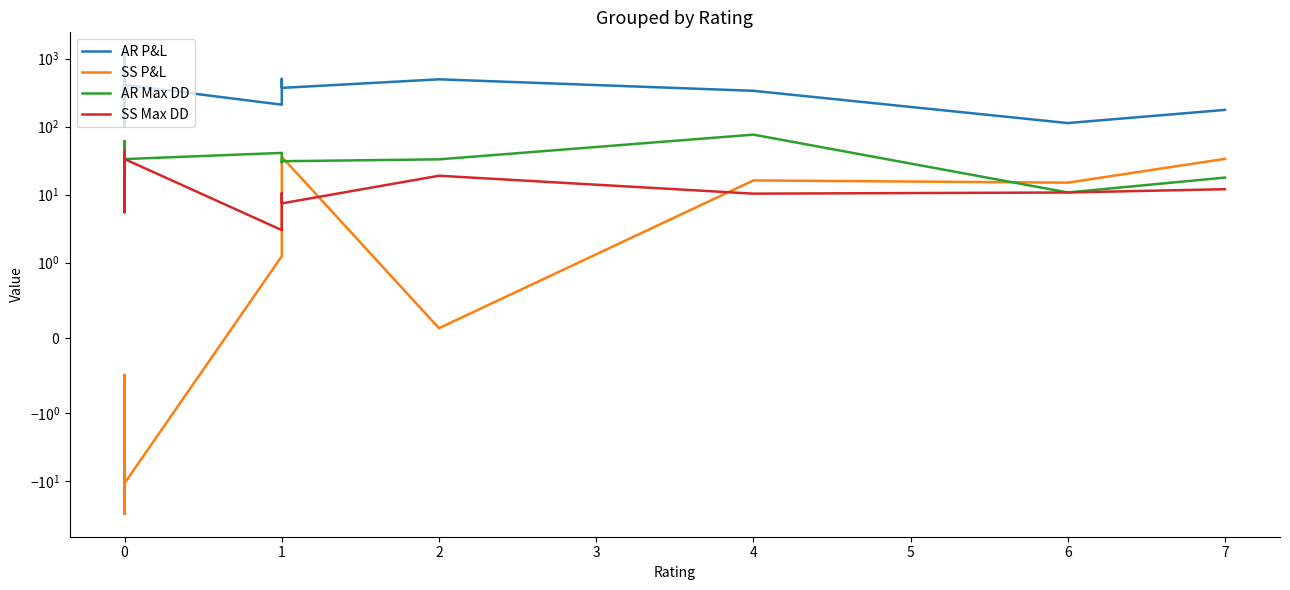

Between 0 and 4, which series saw the biggest shift?

AR P&L